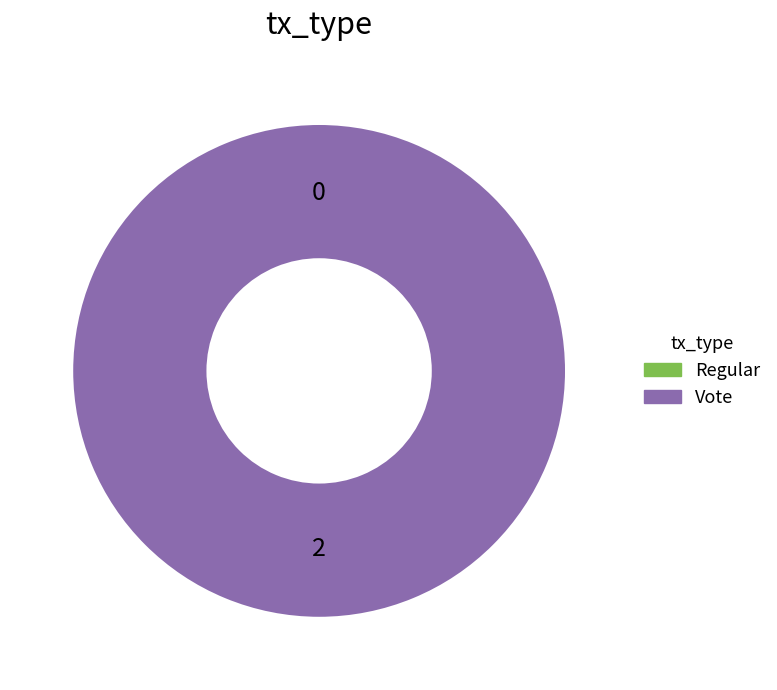

Is it true that Regular is 1% of the pie?

False